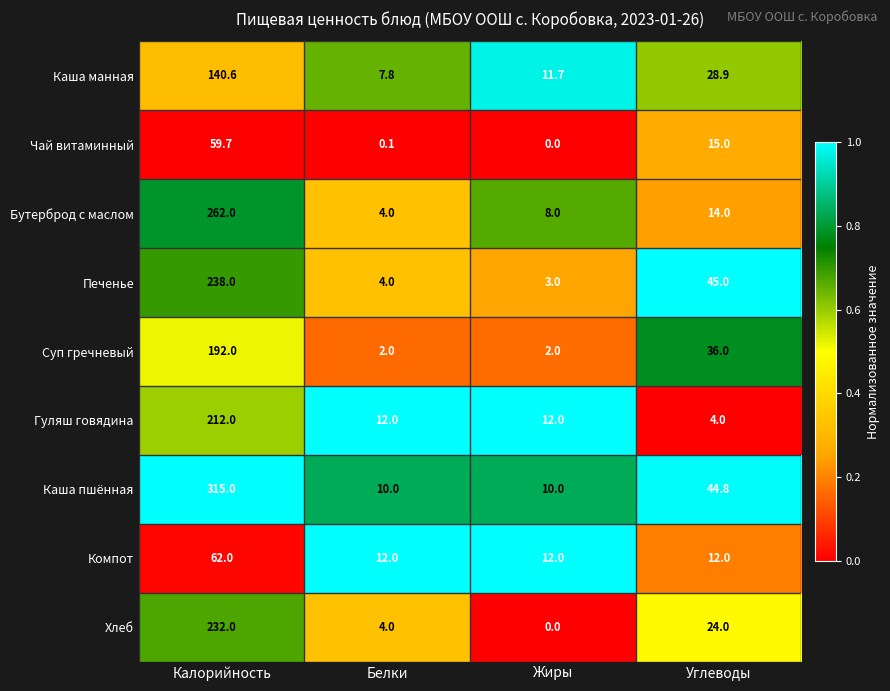

Is it true that Гуляш говядина equals 212.0 at Калорийность?

True